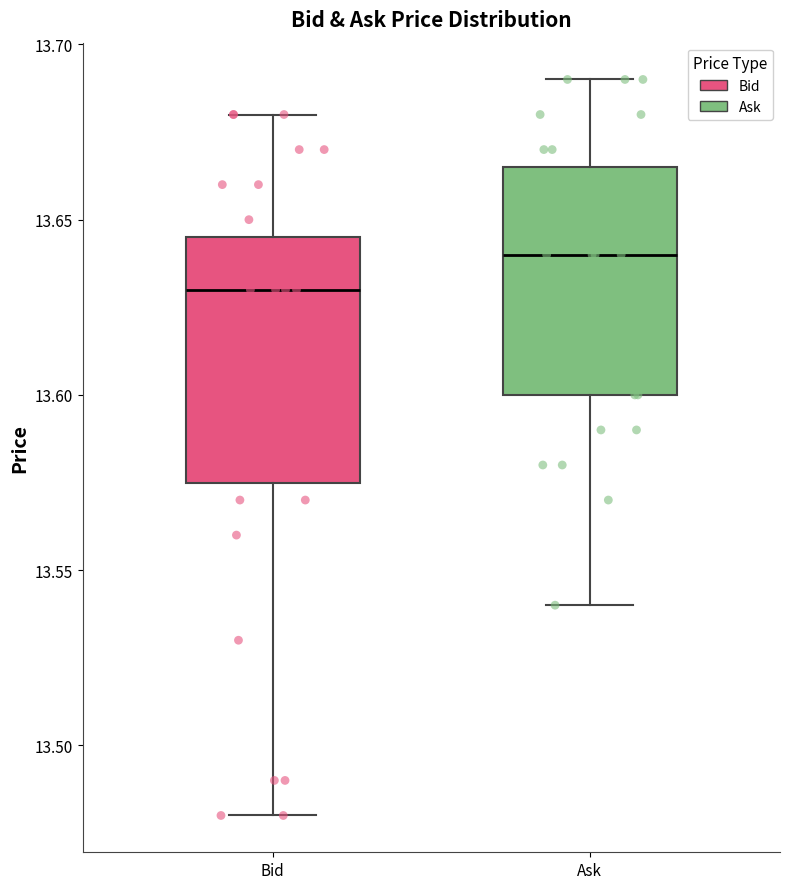

Where does the lower whisker of the box for Bid end on the y-axis? The values are not printed on the chart, so give them approximately, as read against the axis.

13.480